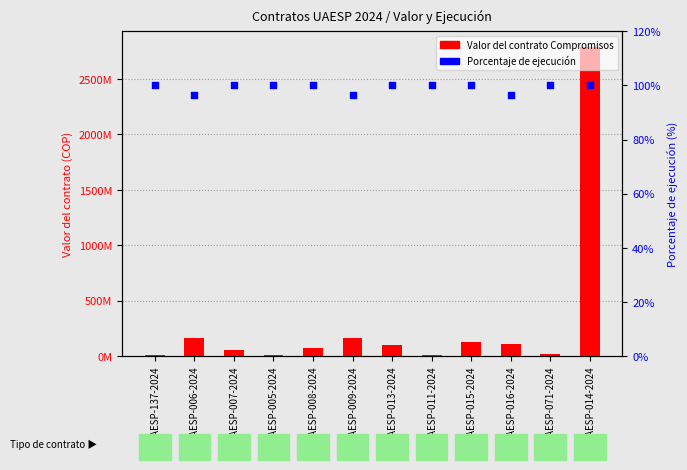

What are all the series names shown in the legend?

Valor del contrato Compromisos, Porcentaje de ejecución